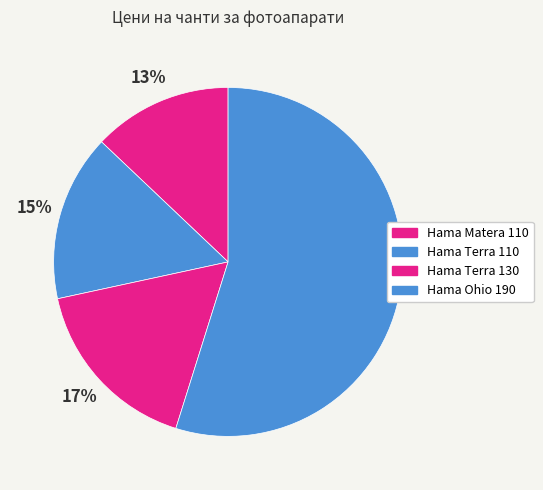

Is it true that Hama Terra 130 is 10% of the pie?

False